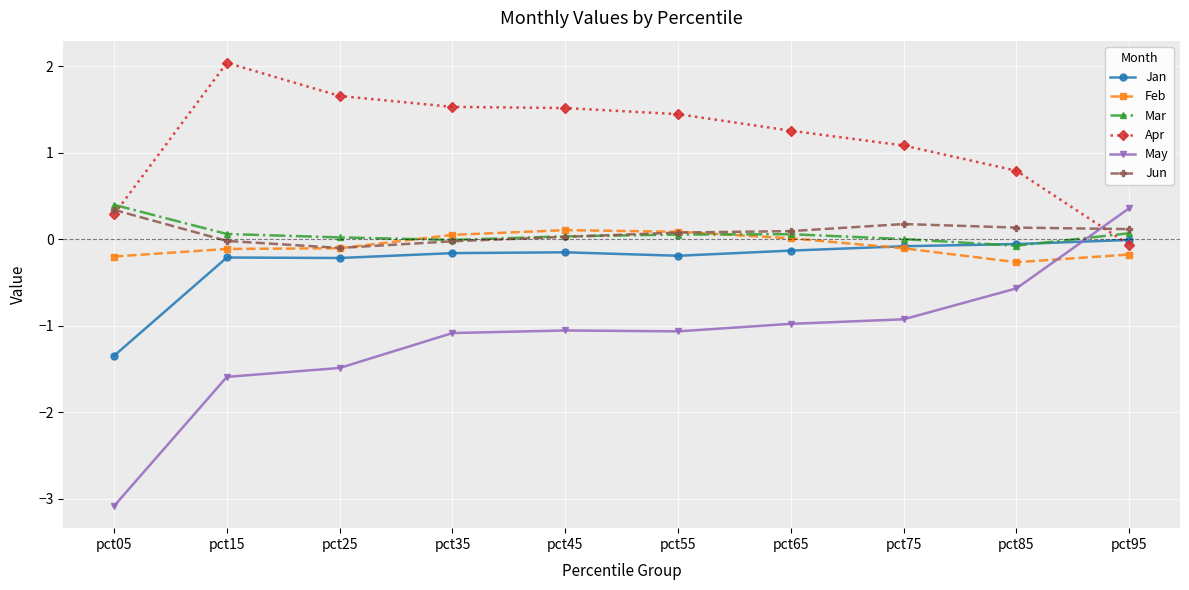

True or false: Feb has more than 0 points higher than both neighbors.

True